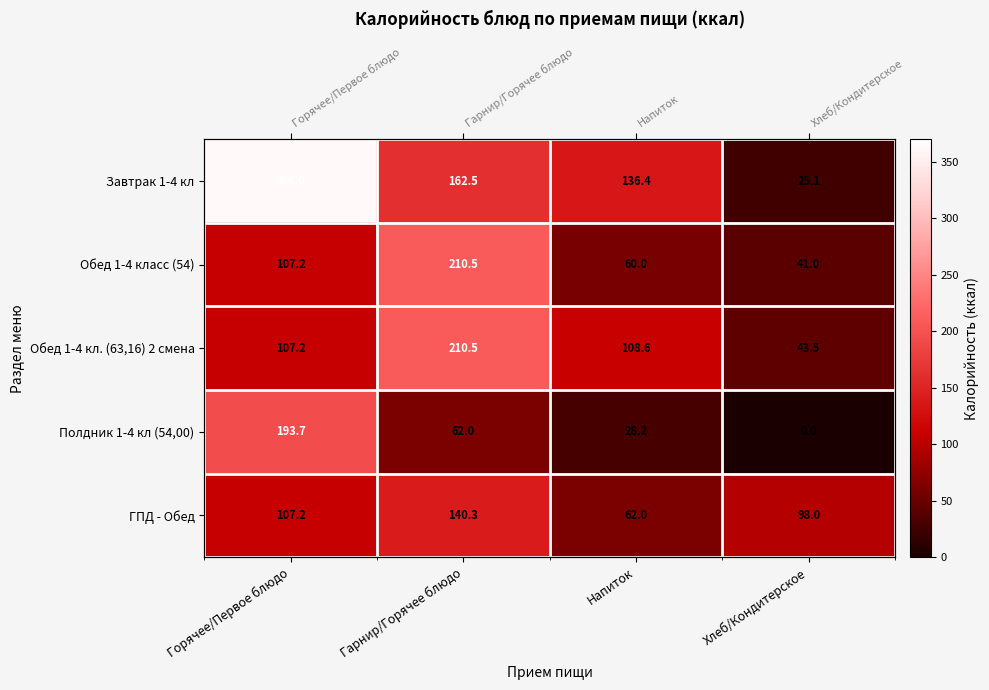

What is the total value across all series at Гарнир/Горячее блюдо?

785.9